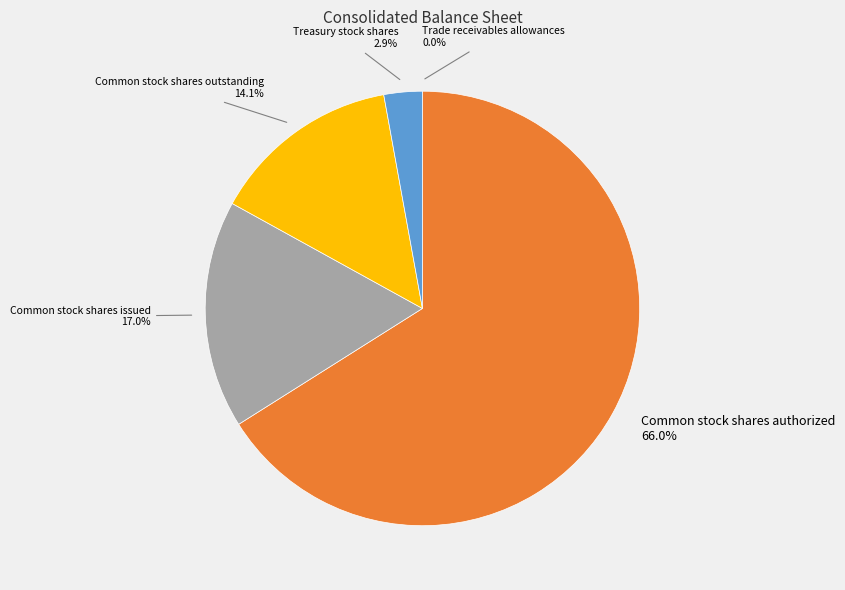

True or false: Common stock shares outstanding accounts for 7% of the total.

False